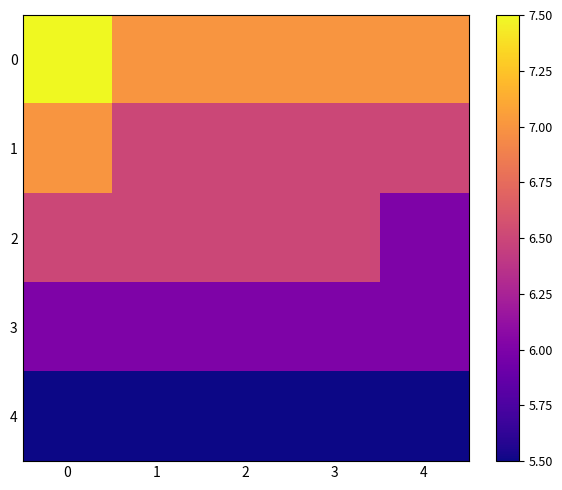

What is the minimum value shown in the chart?

5.5